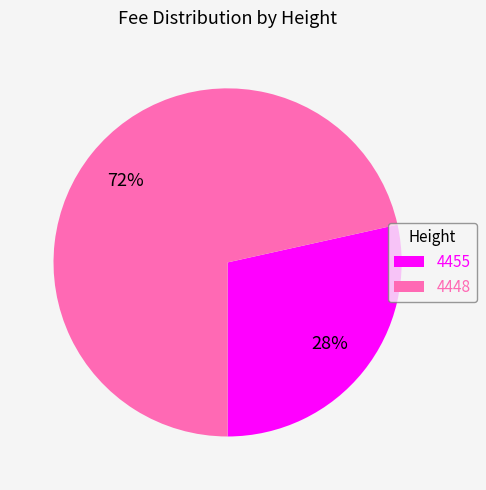

What percentage is the 4455 slice, to the nearest percent?

28%